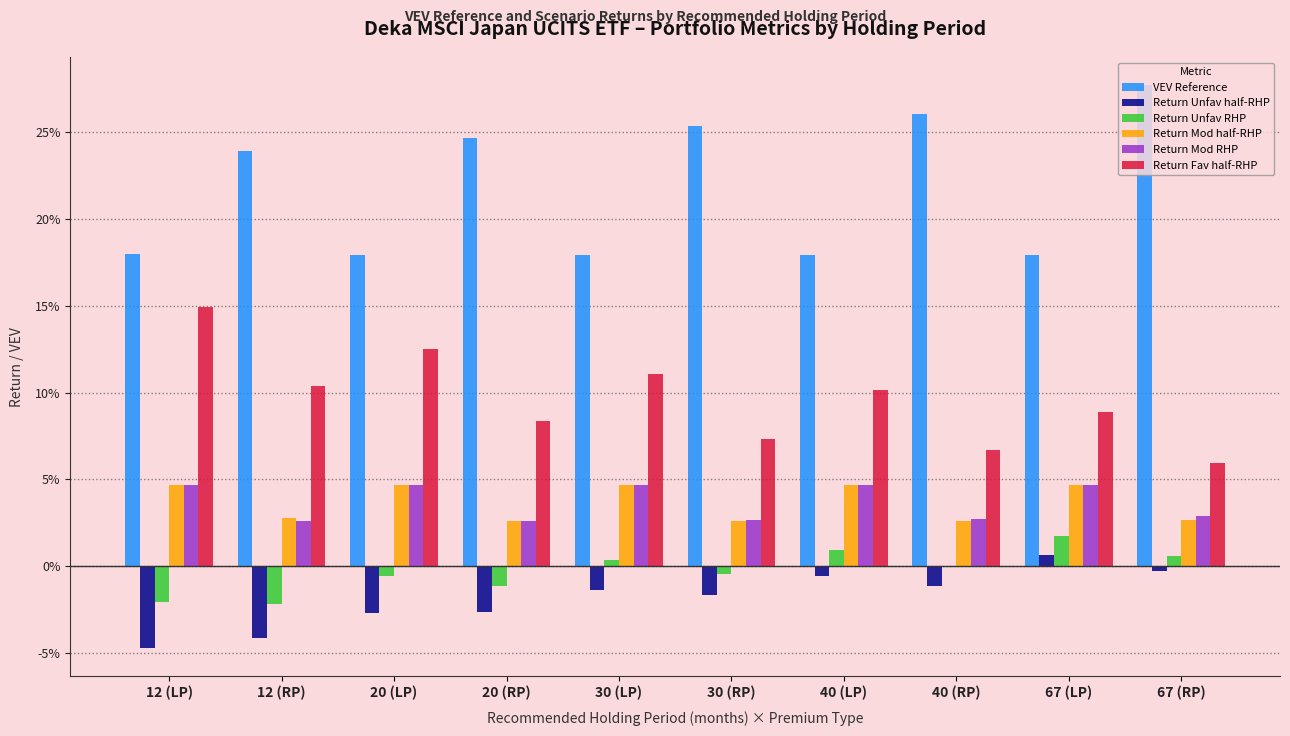

Which series has the largest range (max minus min)?

VEV Reference